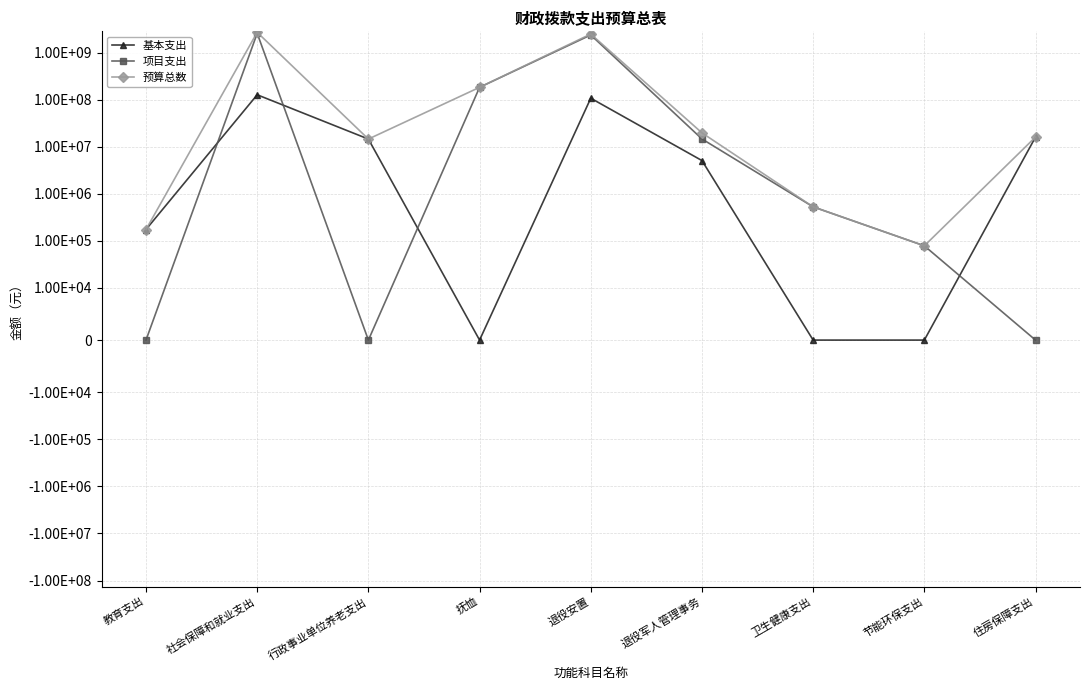

How many categories are shown in the chart?

9